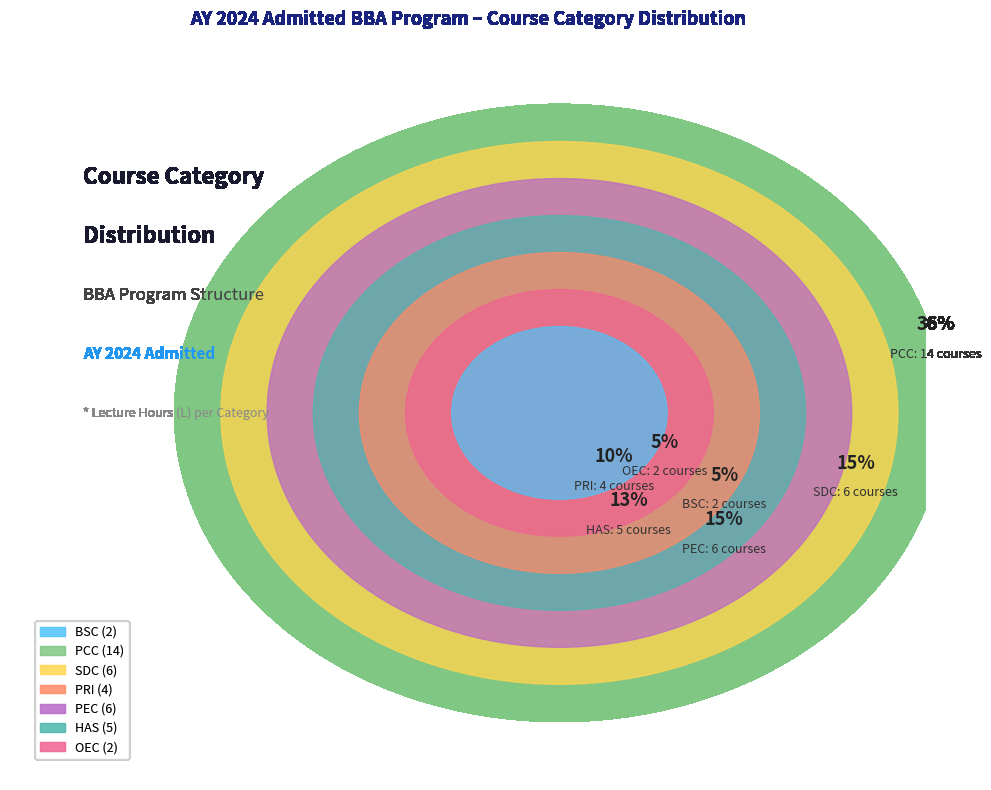

To the nearest percent, what is the average slice percentage?

14%